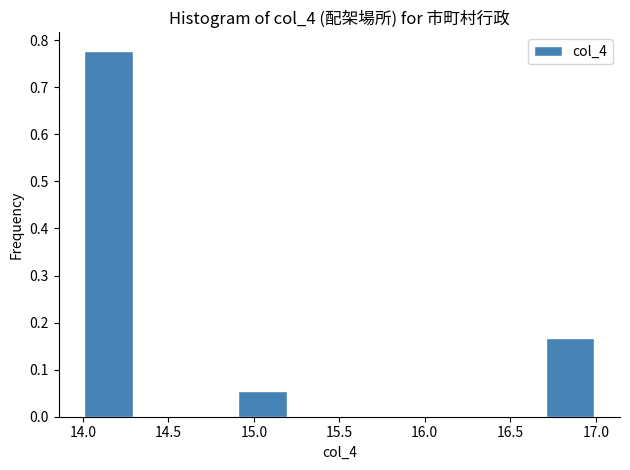

How tall is the bar that spans 14.0 to 14.3 on the x-axis? The values are not printed on the chart, so give them approximately, as read against the axis.

0.78